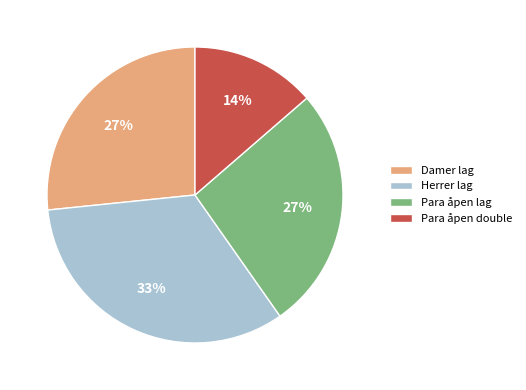

Is the sum of Herrer lag and Damer lag greater than half?

Yes